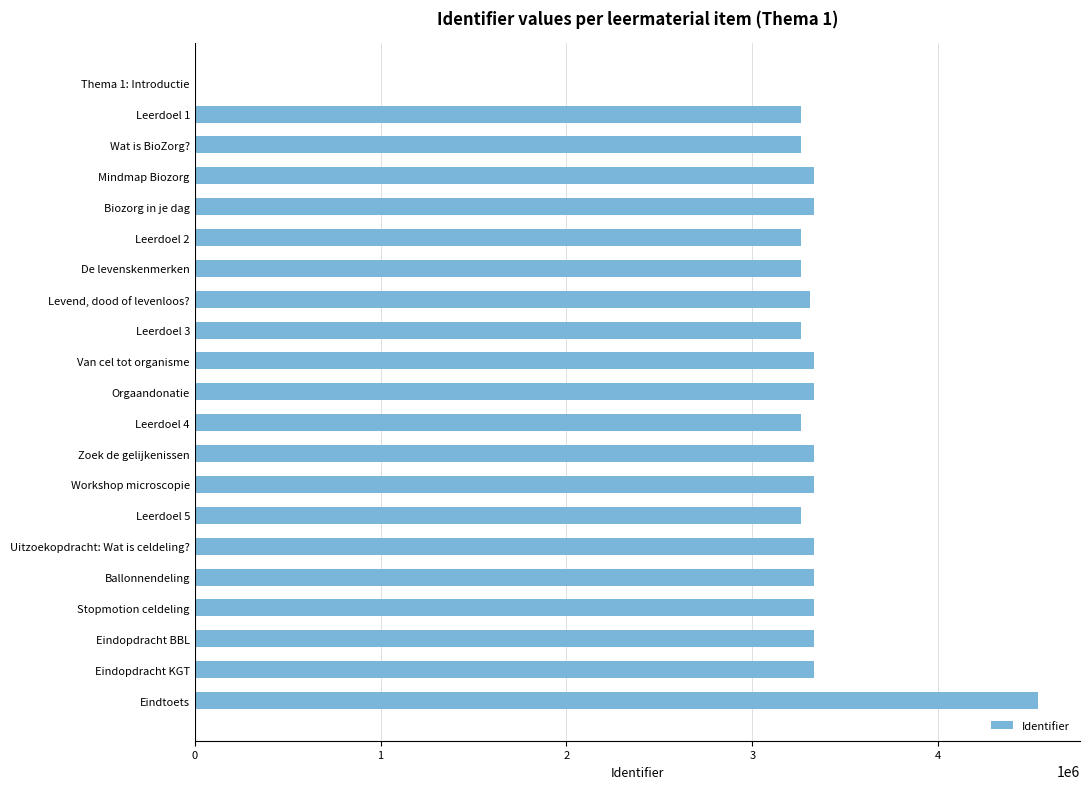

Between Biozorg in je dag and Eindtoets, which is larger?

Eindtoets